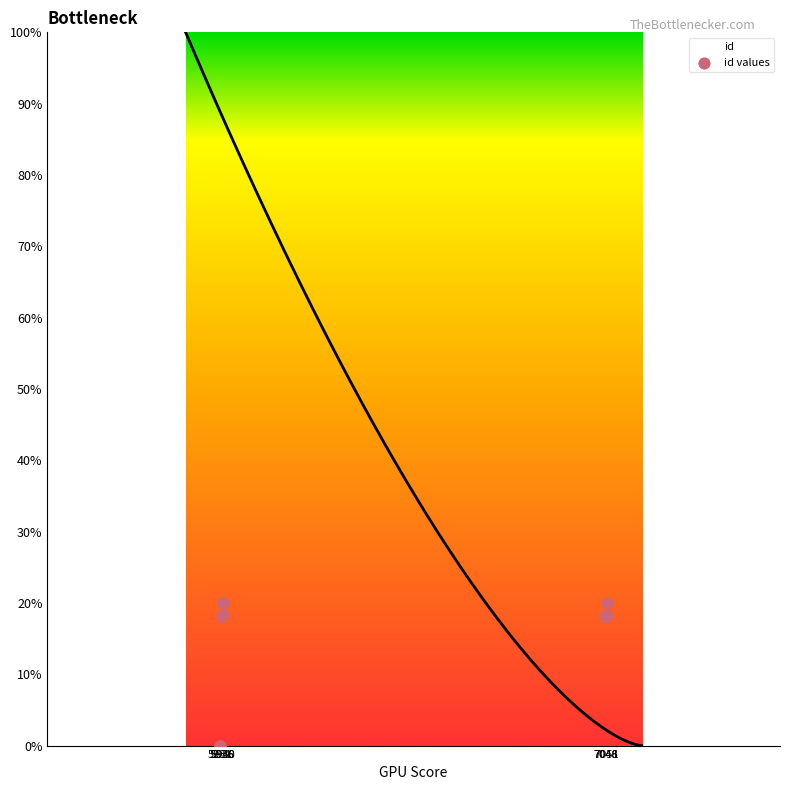

What is the highest value of the id series?

100.0